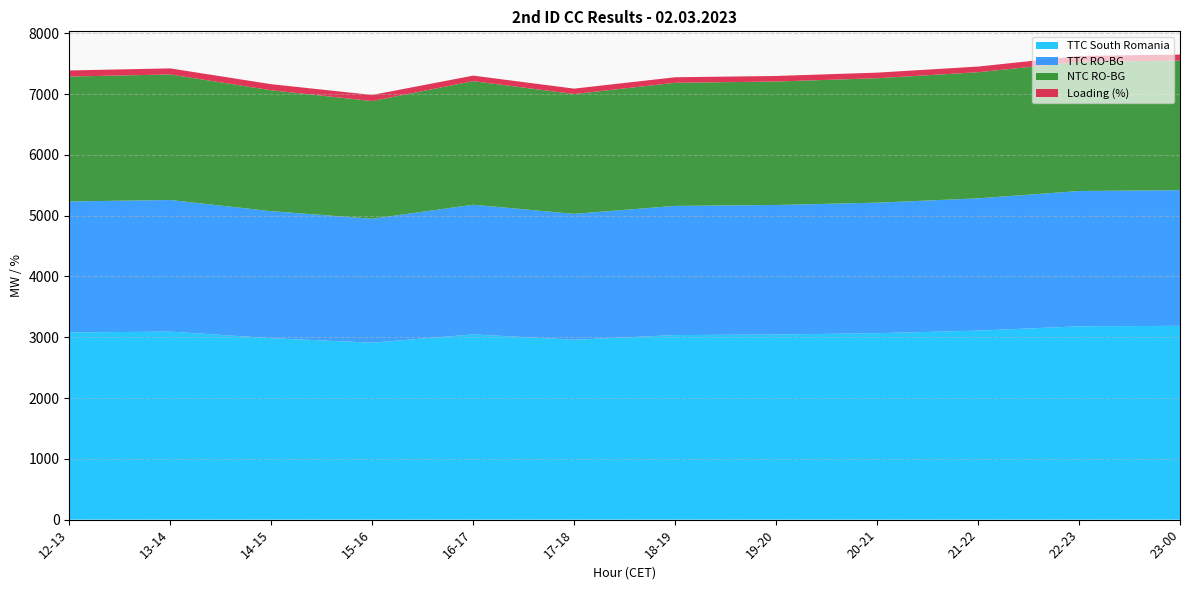

Reading right to left, what are all the values shown in this chart?

TTC South Romania: 23-00=3188	22-23=3180	21-22=3109	20-21=3067	19-20=3045	18-19=3036	17-18=2959	16-17=3047	15-16=2911	14-15=2985	13-14=3093	12-13=3079
TTC RO-BG: 23-00=2232	22-23=2226	21-22=2176	20-21=2147	19-20=2131	18-19=2125	17-18=2071	16-17=2133	15-16=2038	14-15=2089	13-14=2165	12-13=2155
NTC RO-BG: 23-00=2131	22-23=2125	21-22=2075	20-21=2047	19-20=2031	18-19=2025	17-18=1971	16-17=2033	15-16=1937	14-15=1989	13-14=2065	12-13=2055
Loading (%): 23-00=99	22-23=97	21-22=93	20-21=92	19-20=91	18-19=91	17-18=89	16-17=91	15-16=100	14-15=100	13-14=100	12-13=100